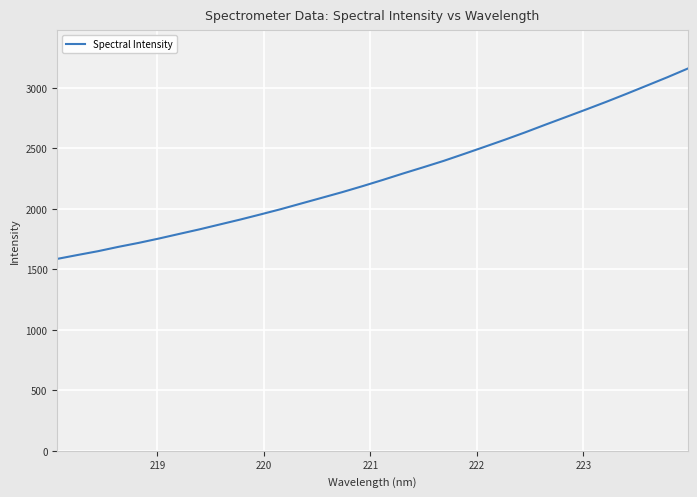

What is the difference between the maximum and minimum values?

1573.0